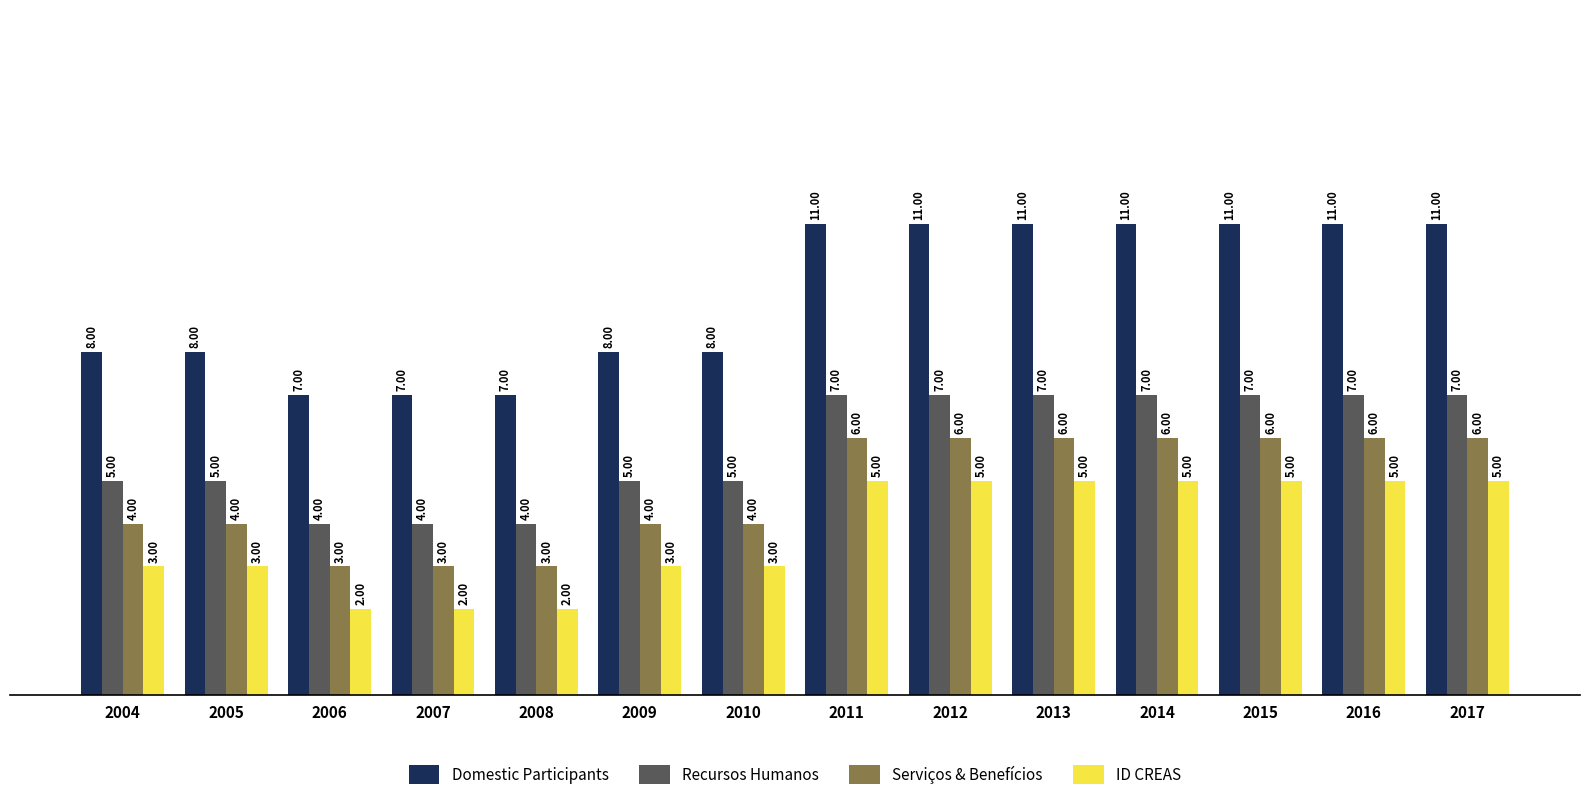

Which series has the largest total across all categories?

Domestic Participants